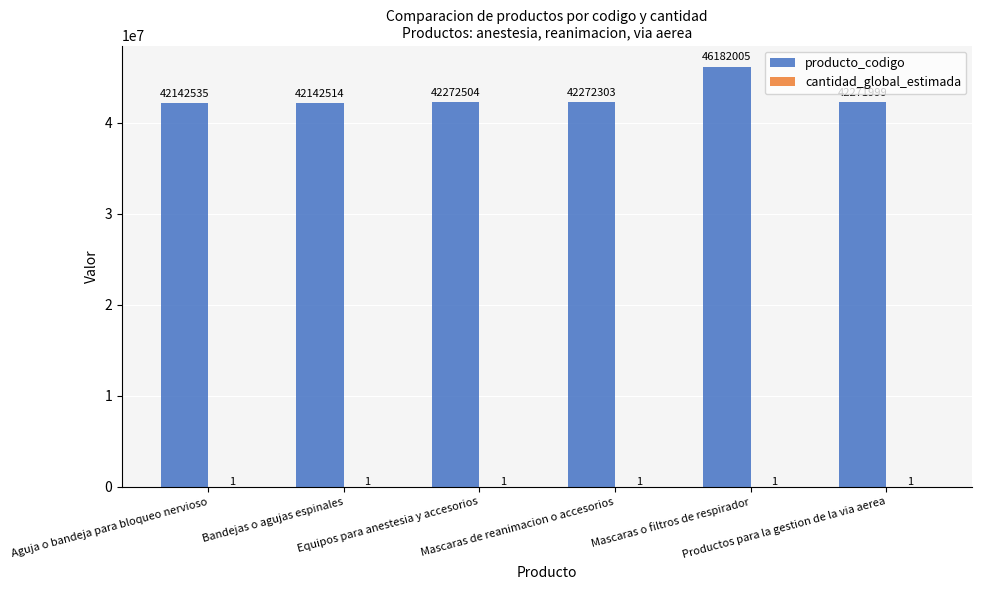

What is the maximum value shown in the chart?

46182005